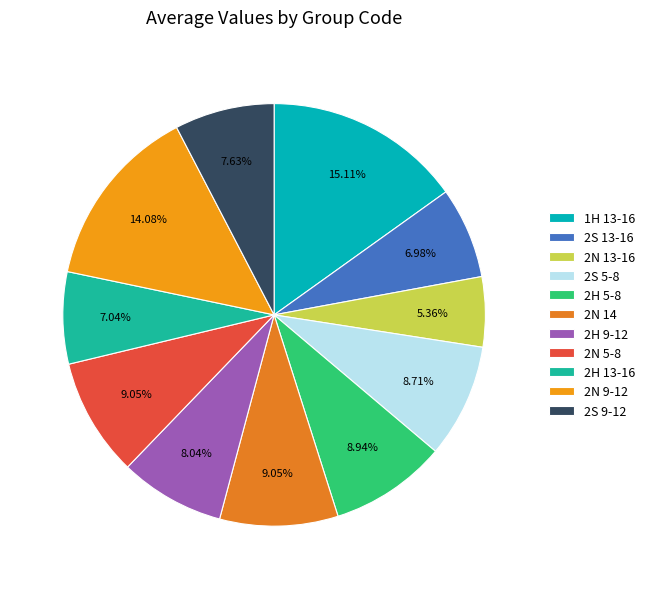

Does 2S 5-8 account for over 50% of the chart?

No